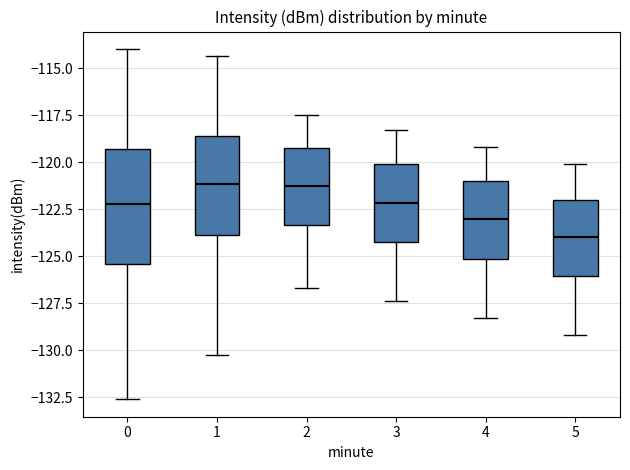

Reading left to right, transcribe this box plot: for each box, give where its median line is, the range the box spans, and where its two whiskers end, as read against the y-axis. The values are not printed on the chart, so give them approximately, as read against the axis.

0: median -122.0, box -125.5 to -119.5, whiskers -132.5 to -114.0
1: median -121.0, box -124.0 to -118.5, whiskers -130.0 to -114.5
2: median -121.0, box -123.5 to -119.0, whiskers -126.5 to -117.5
3: median -122.0, box -124.0 to -120.0, whiskers -127.5 to -118.5
4: median -123.0, box -125.0 to -121.0, whiskers -128.5 to -119.0
5: median -124.0, box -126.0 to -122.0, whiskers -129.0 to -120.0